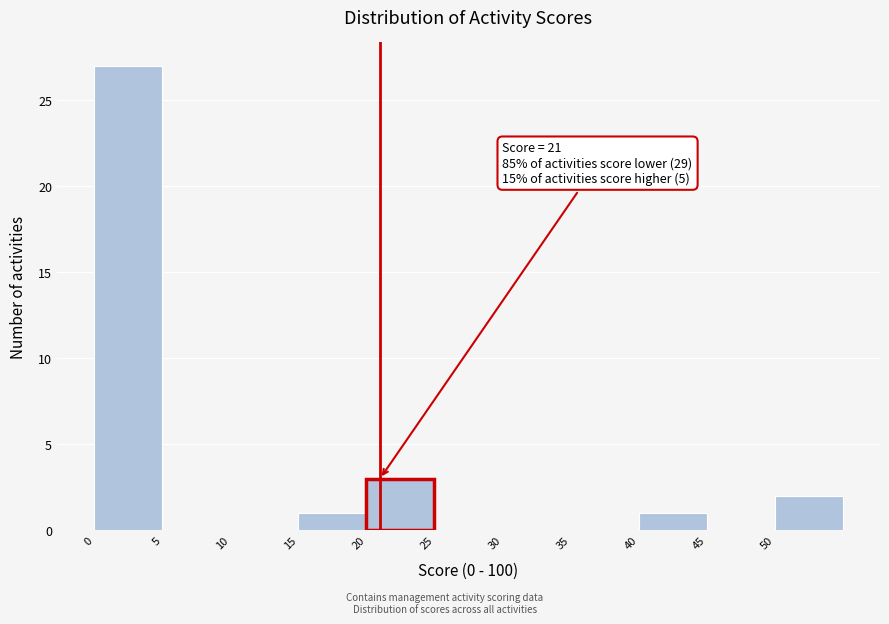

Over which range of the x-axis is the bar tallest?

0 to 5